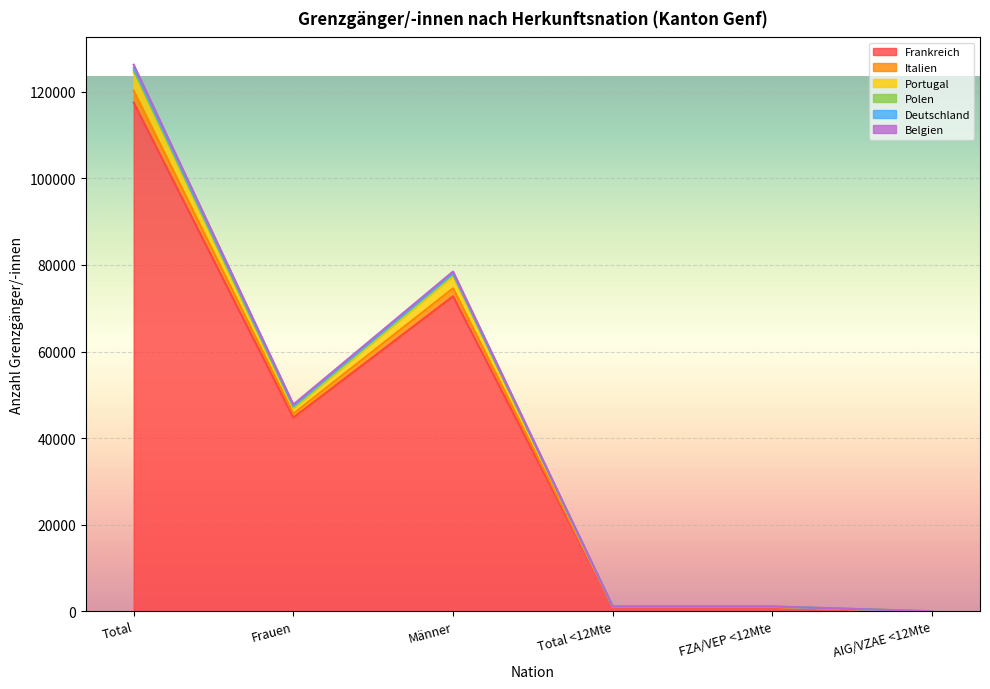

What is the value of the Frankreich point at the 4th from the left?

1025